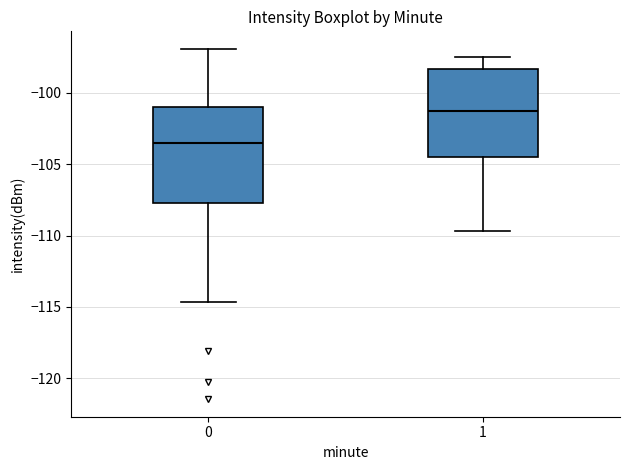

Reading left to right, transcribe this box plot: for each box, give where its median line is, the range the box spans, and where its two whiskers end, as read against the y-axis. The values are not printed on the chart, so give them approximately, as read against the axis.

0: median -103.5, box -107.5 to -101.0, whiskers -114.5 to -97.0
1: median -101.5, box -104.5 to -98.5, whiskers -109.5 to -97.5